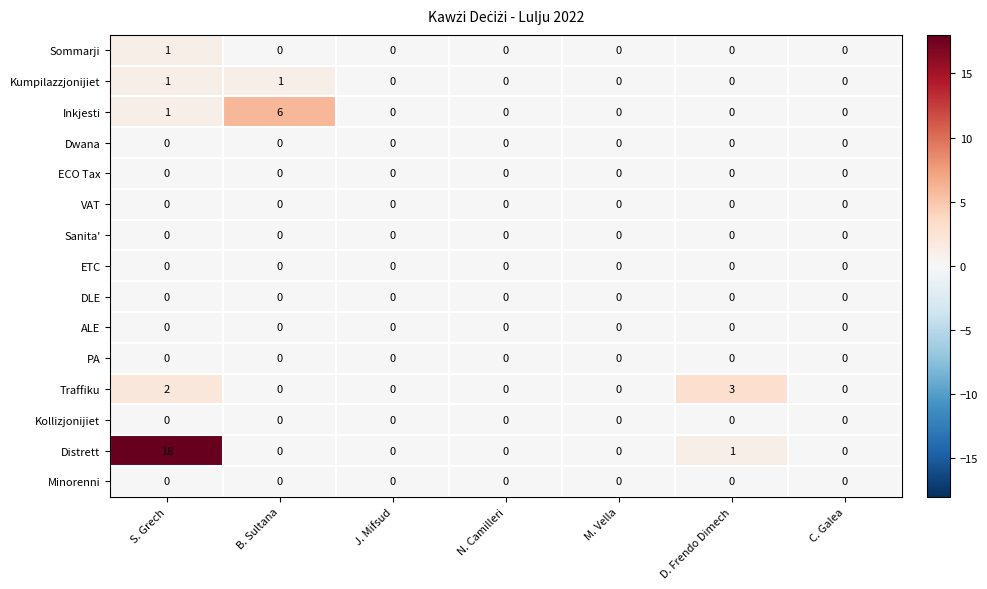

Which series has the largest total across all categories?

Distrett